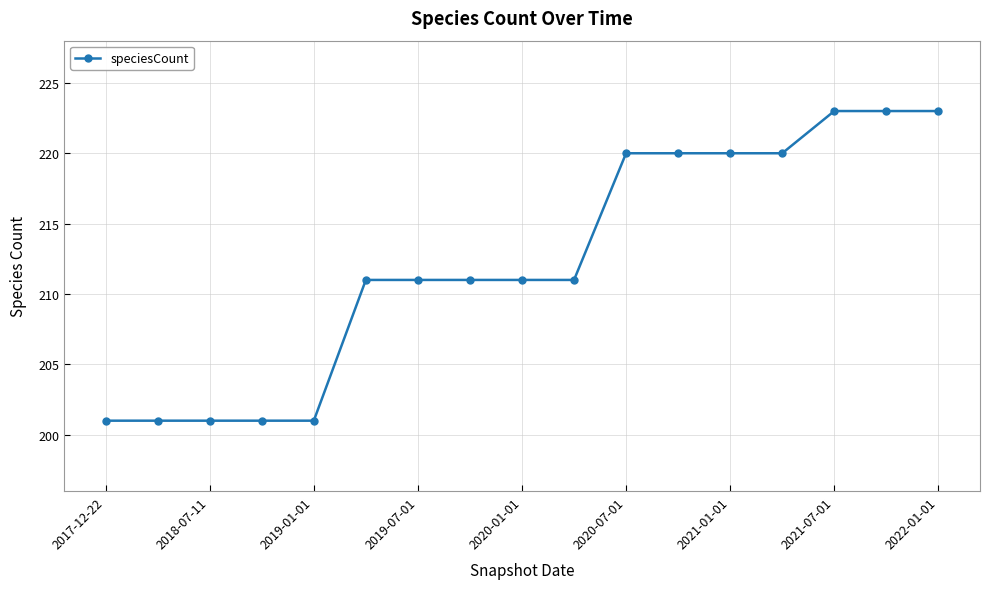

What is the value of the 3rd point from the left?

201